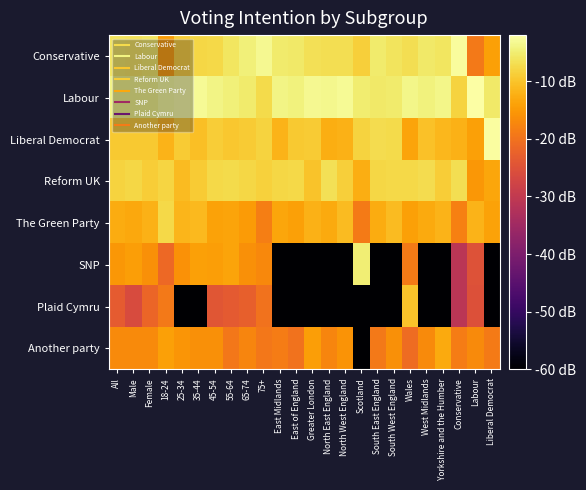

At 75+, list the series in order from smallest to largest.

Plaid Cymru, Another party, The Green Party, SNP, Reform UK, Liberal Democrat, Labour, Conservative